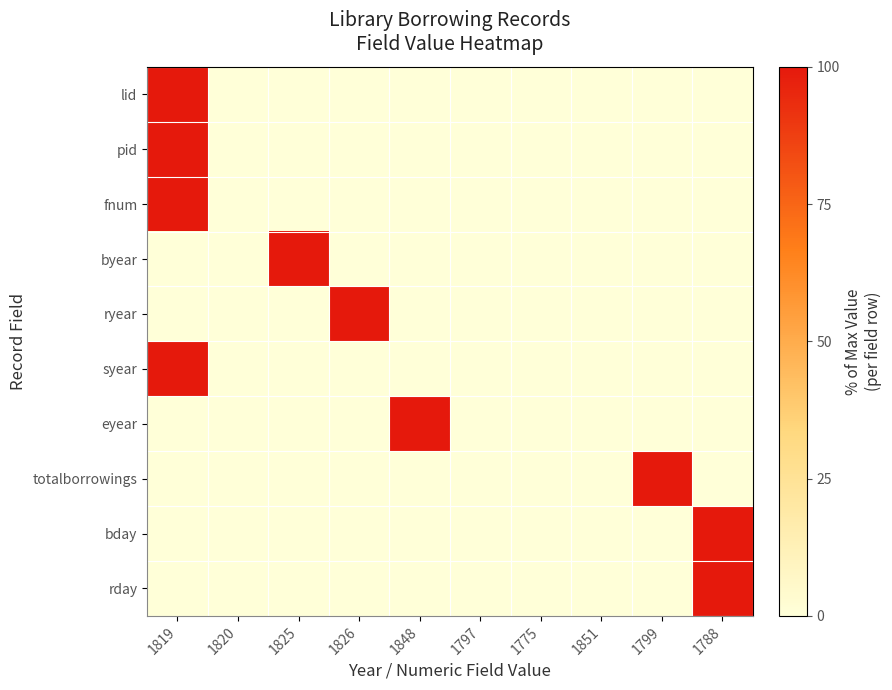

At how many categories does at least one series exceed 82?

6